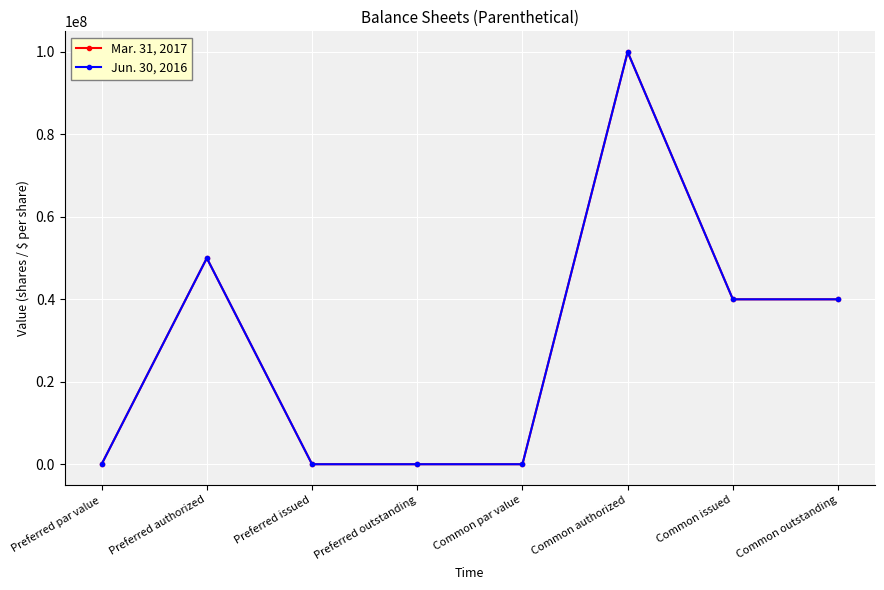

Is the value of Jun. 30, 2016 at Common issued greater than the value of Mar. 31, 2017 at Preferred authorized?

No